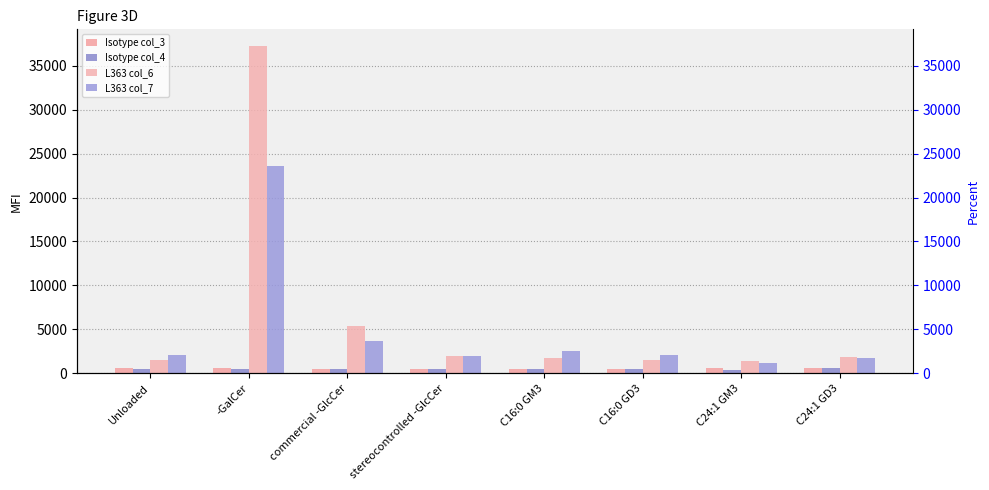

How many values in the L363 col_7 series exceed 2099?

3